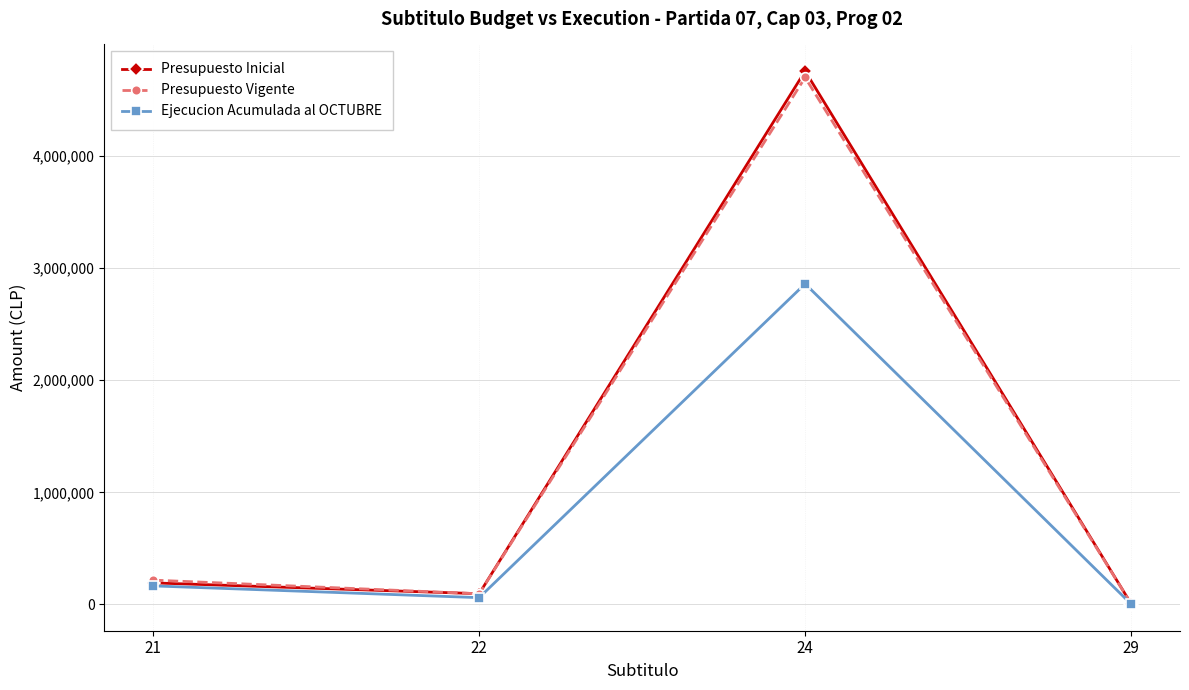

What is the spread (max minus min) of values at 21?

51467